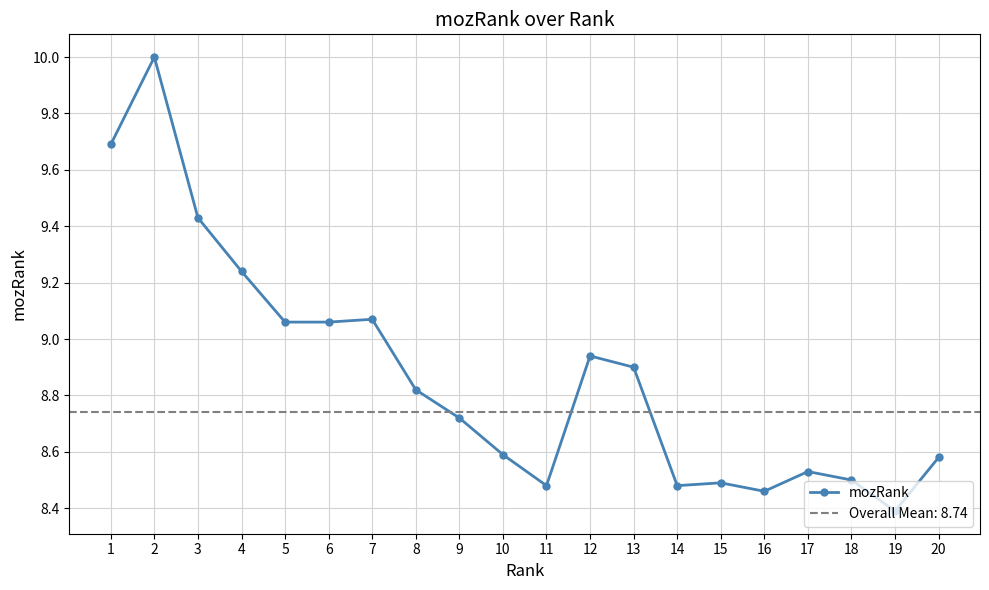

What is the value of the 5th point from the left?

9.1